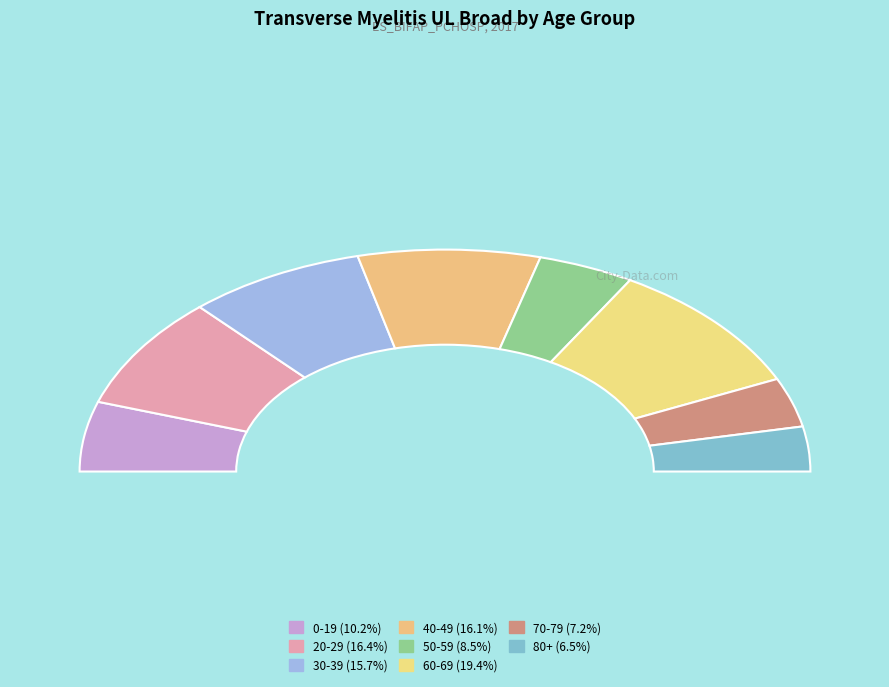

What is the smallest slice in the pie chart?

80+